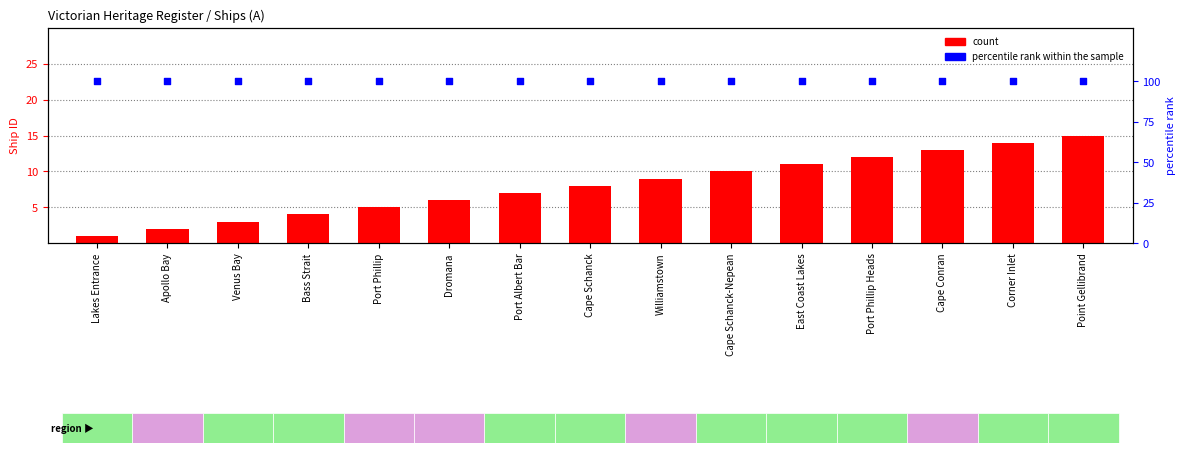

What are all the series names shown in the legend?

count, percentile rank within the sample